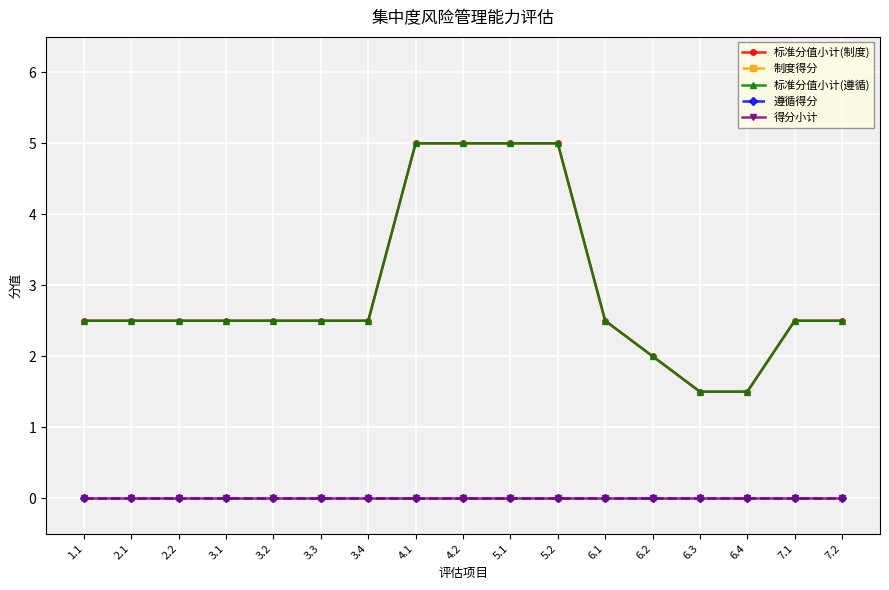

Is this an area chart (filled region under the line)?

No